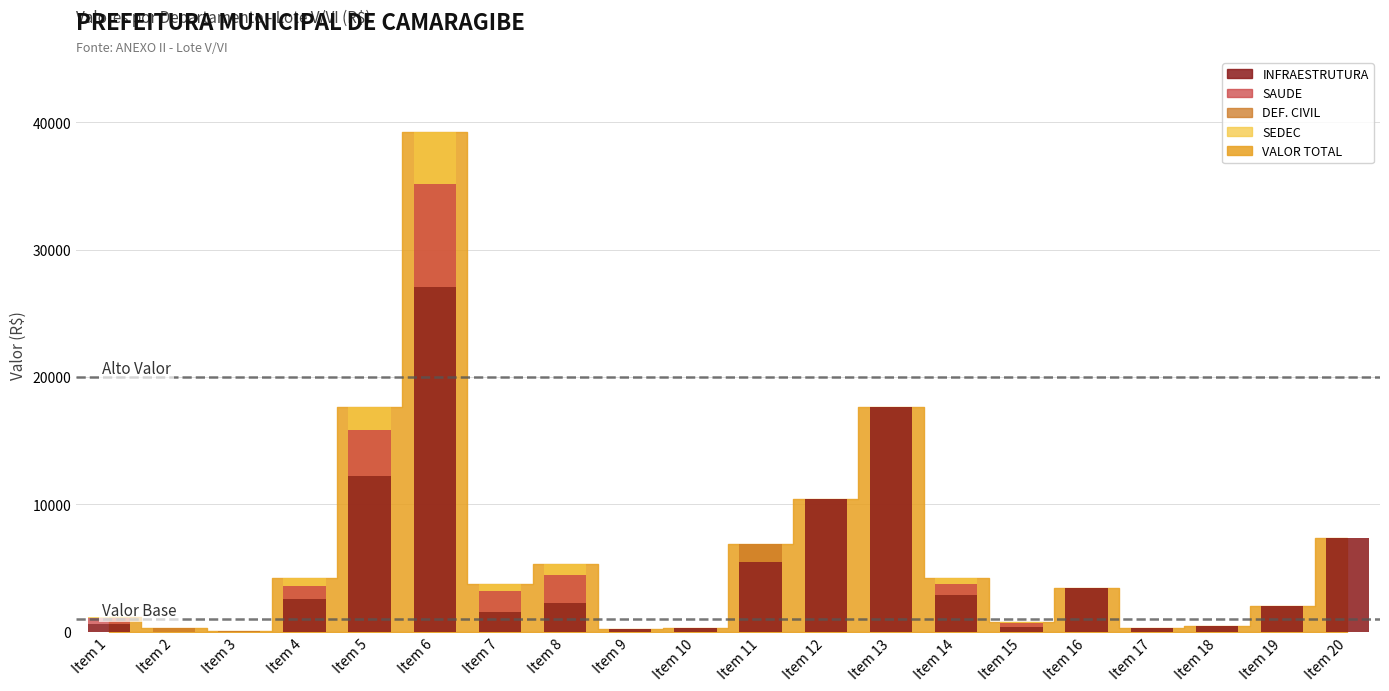

List the series in order of their peak value, highest first.

INFRAESTRUTURA, SAUDE, SEDEC, DEF. CIVIL